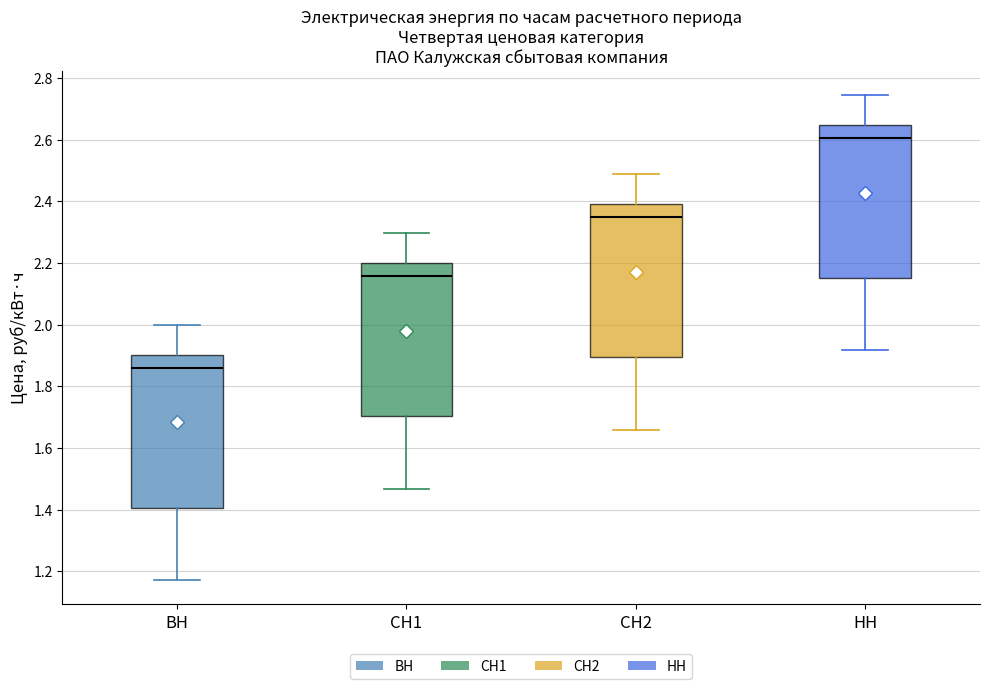

Reading left to right, transcribe this box plot: for each box, give where its median line is, the range the box spans, and where its two whiskers end, as read against the y-axis. The values are not printed on the chart, so give them approximately, as read against the axis.

ВН: median 1.86, box 1.40 to 1.90, whiskers 1.18 to 2.00
СН1: median 2.16, box 1.70 to 2.20, whiskers 1.46 to 2.30
СН2: median 2.34, box 1.90 to 2.40, whiskers 1.66 to 2.48
НН: median 2.60, box 2.16 to 2.64, whiskers 1.92 to 2.74